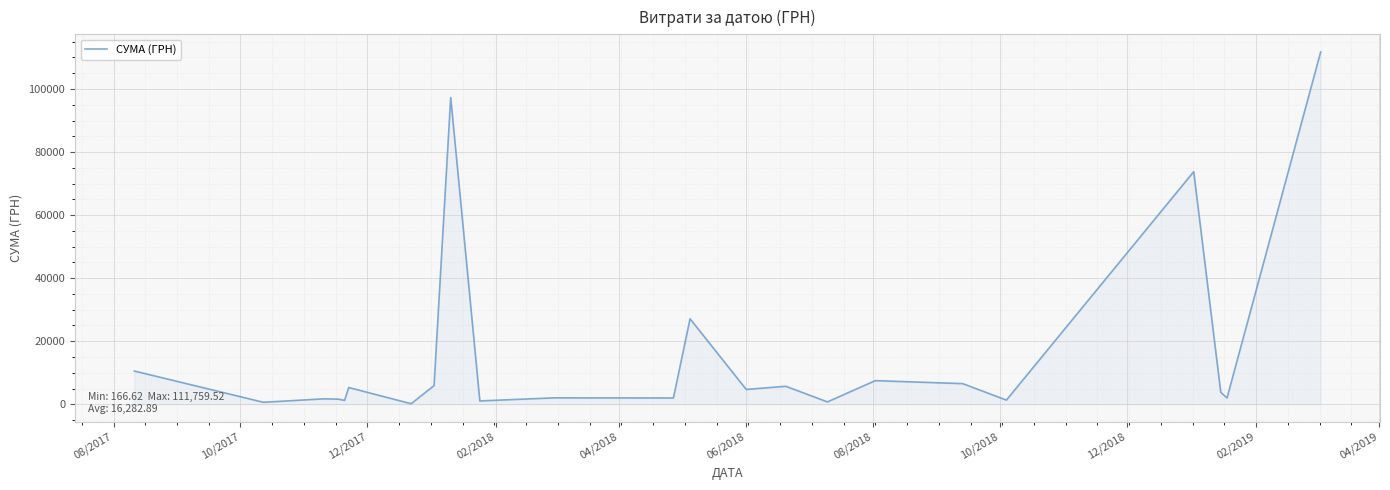

What is the difference between the maximum and minimum values?

111592.9